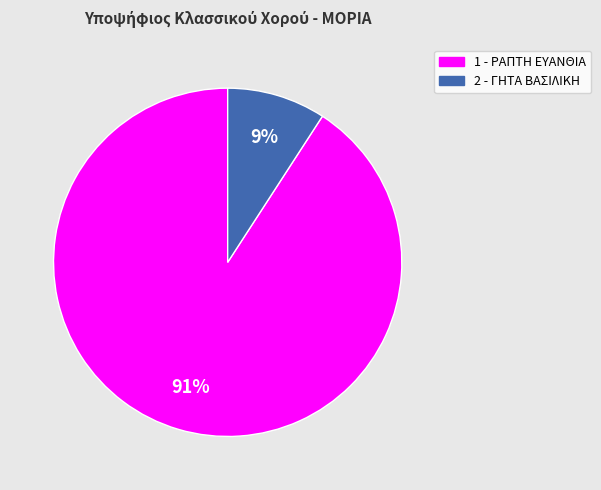

Between 2 - ΓΗΤΑ ΒΑΣΙΛΙΚΗ and 1 - ΡΑΠΤΗ ΕΥΑΝΘΙΑ, which is larger?

1 - ΡΑΠΤΗ ΕΥΑΝΘΙΑ